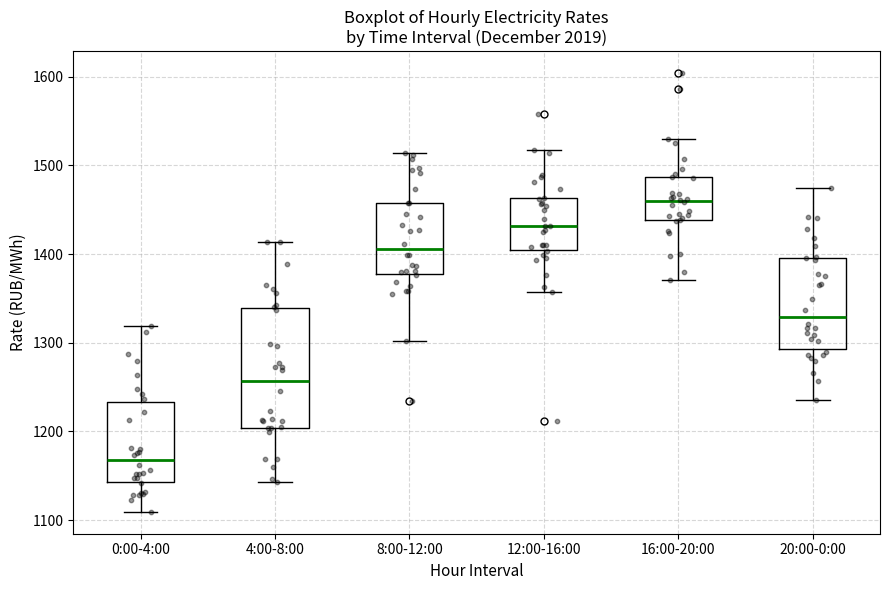

Where does the lower whisker of the box for 8:00-12:00 end on the y-axis? The values are not printed on the chart, so give them approximately, as read against the axis.

1300